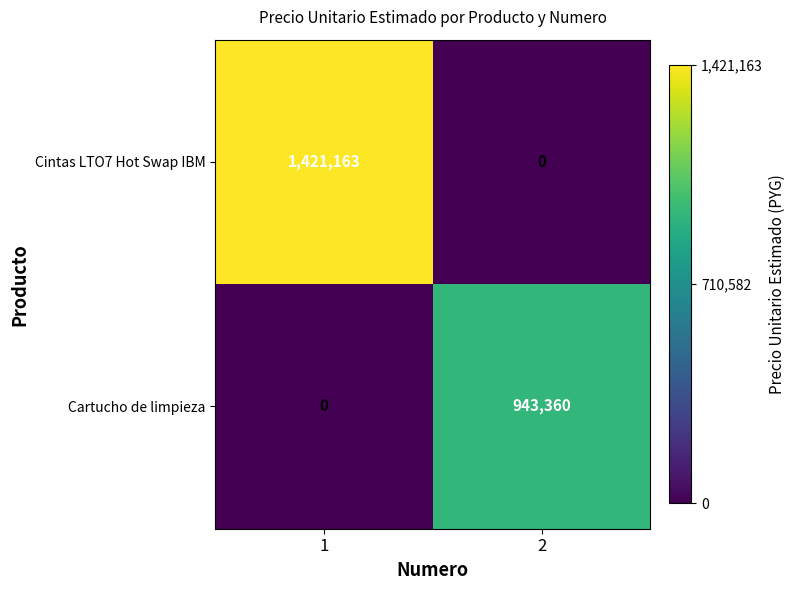

List the series in order of their overall mean, highest first.

Cintas LTO7 Hot Swap IBM, Cartucho de limpieza